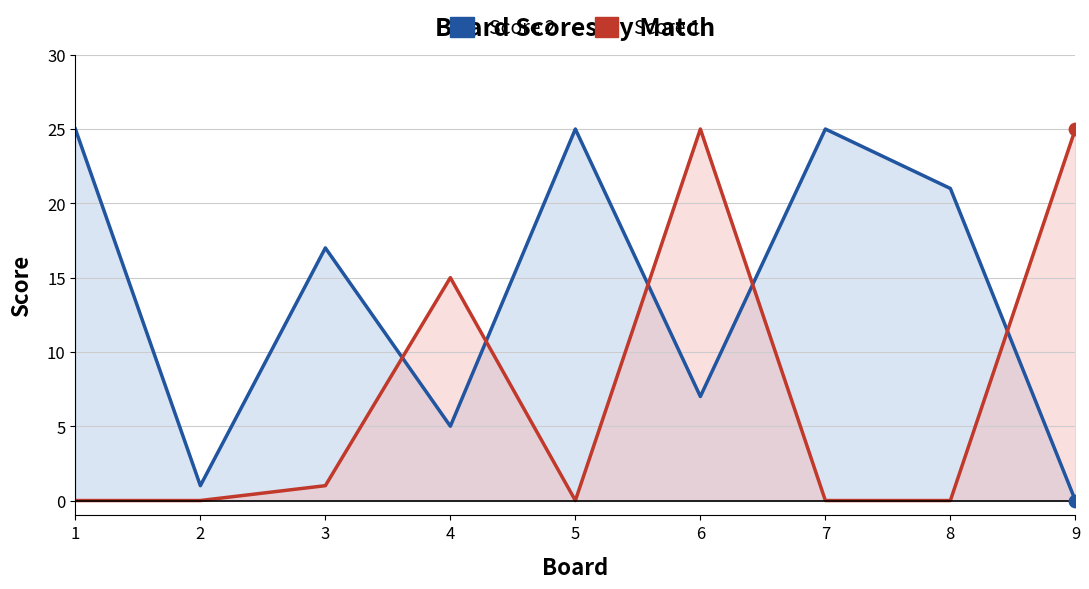

What are all the series names shown in the legend?

Score 2, Score 1